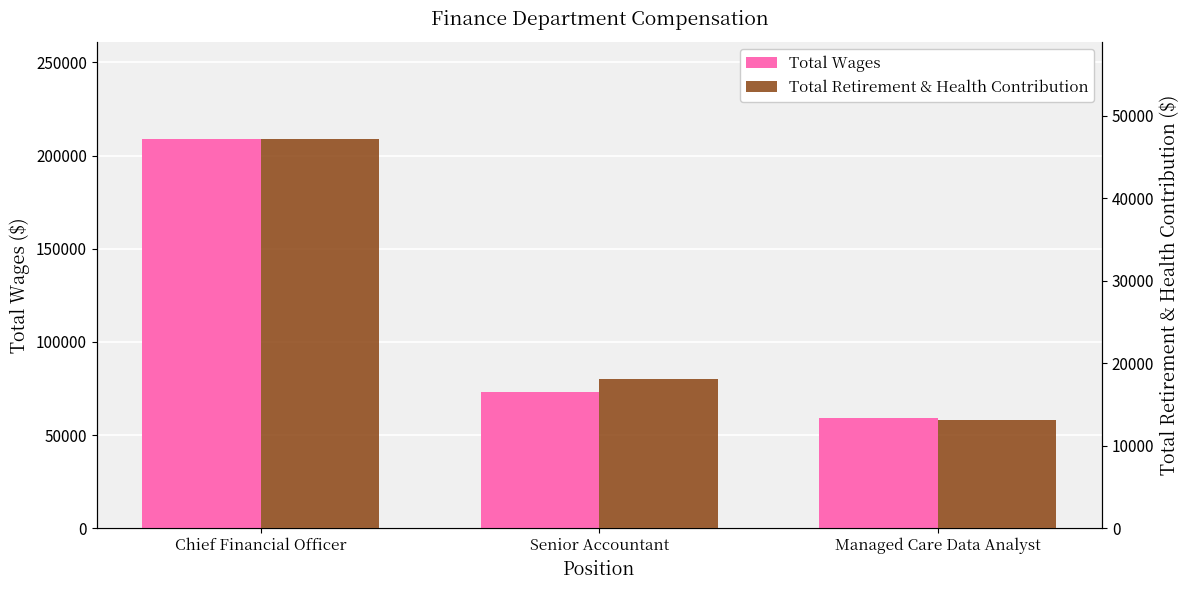

At which label does Total Retirement & Health Contribution first exceed 18046?

Chief Financial Officer